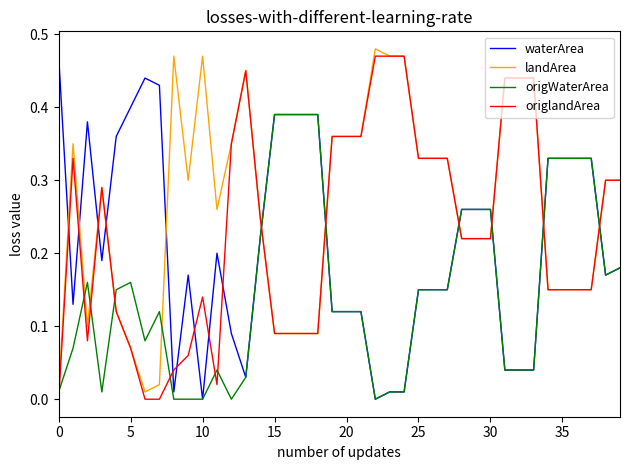

Which series has the largest total across all categories?

landArea